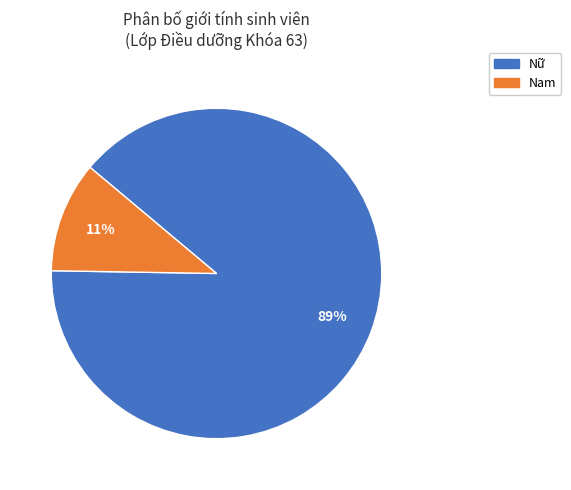

How many slices are in this pie chart?

2